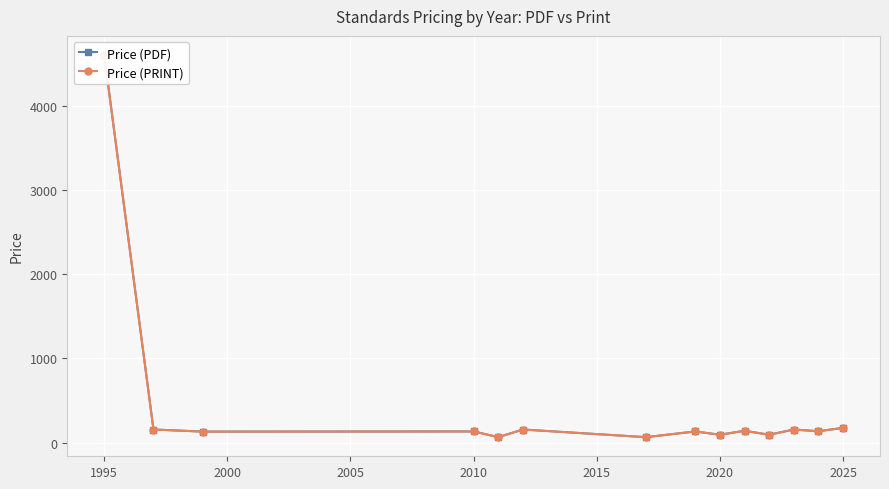

Reading left to right, what are all the values shown in this chart?

Price (PDF): 4600.0	155.0	130.3	132.0	64.2	155.0	64.2	132.0	92.9	140.2	92.9	155.0	134.4	174.5
Price (PRINT): 4600.0	155.0	130.3	132.0	64.2	155.0	64.2	132.0	92.9	140.2	92.9	155.0	134.4	174.5